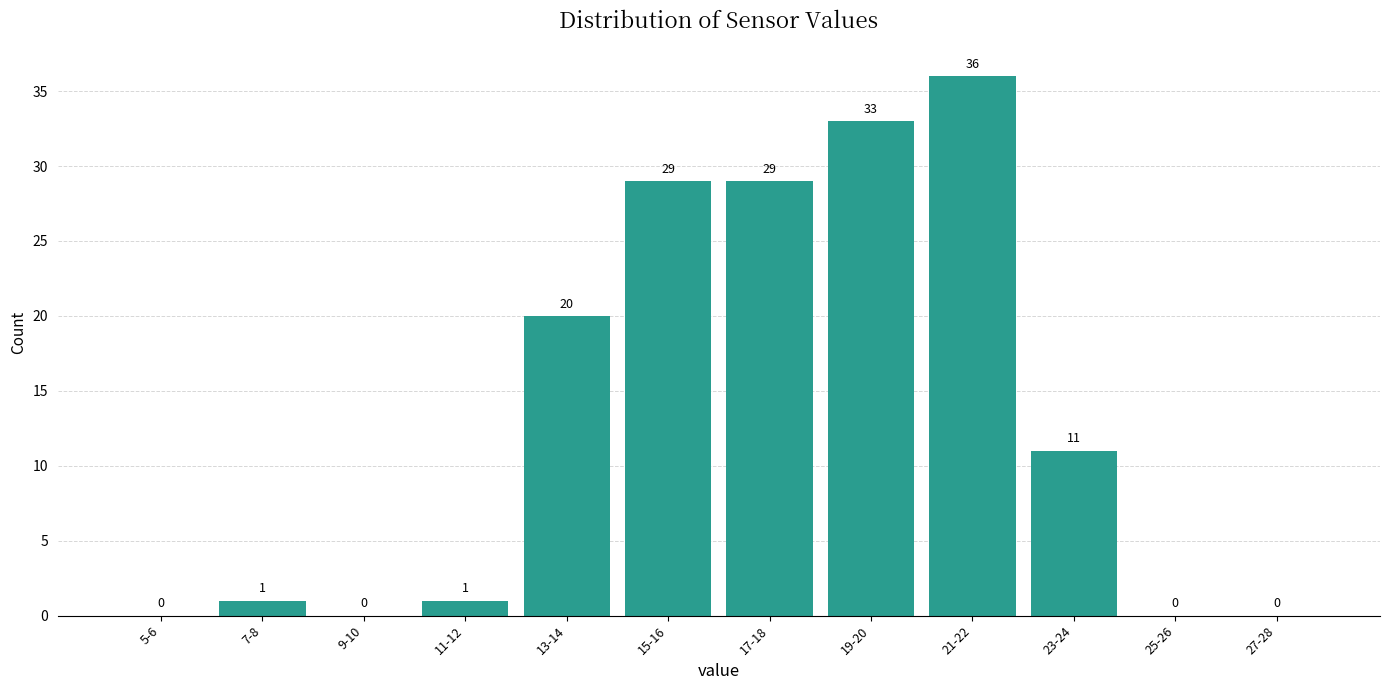

Reading left to right, list all the values displayed in this chart.

5-6=0	7-8=1	9-10=0	11-12=1	13-14=20	15-16=29	17-18=29	19-20=33	21-22=36	23-24=11	25-26=0	27-28=0